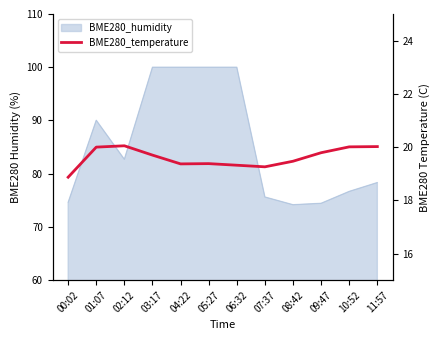

At which category does the chart reach its peak across all series?

02:12